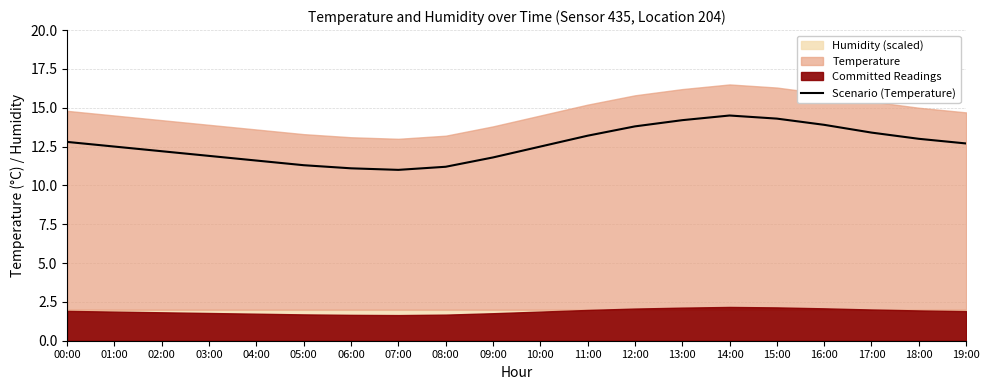

What is the average value?

12.6